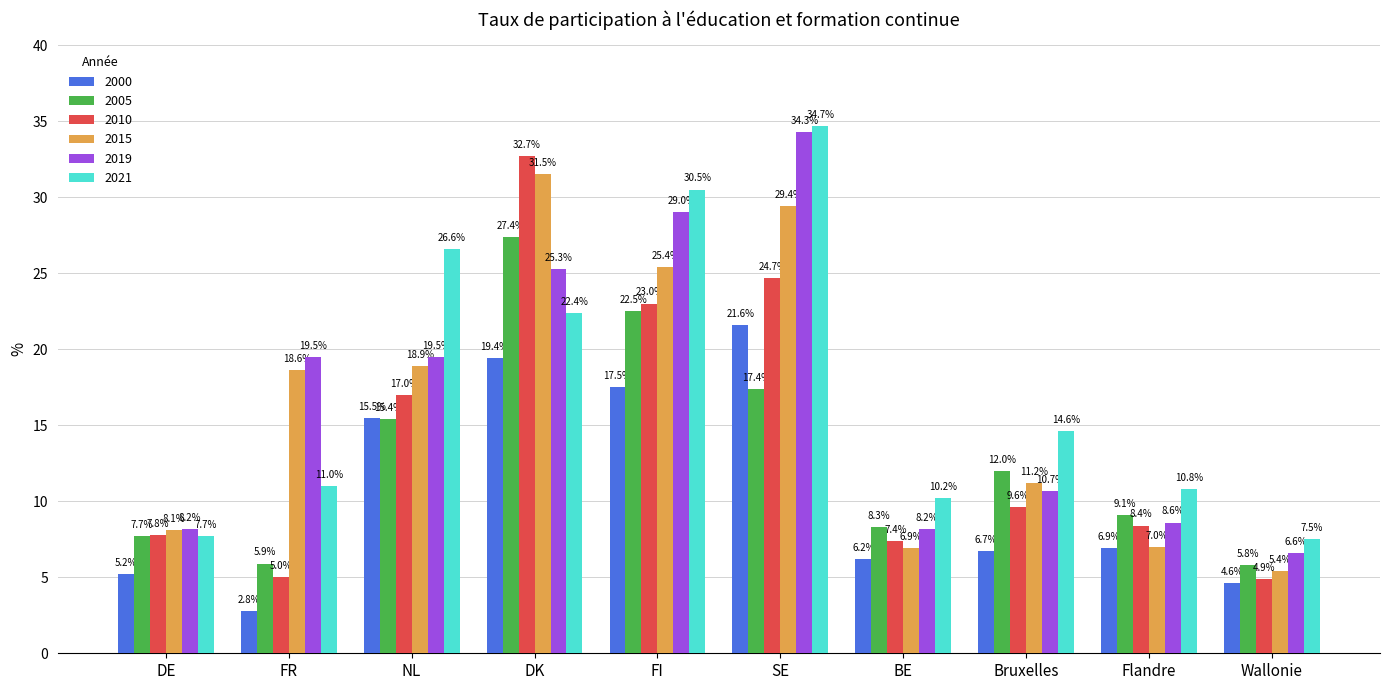

Reading left to right, what are all the values shown in this chart?

2000: DE=5.2	FR=2.8	NL=15.5	DK=19.4	FI=17.5	SE=21.6	BE=6.2	Bruxelles=6.7	Flandre=6.9	Wallonie=4.6
2005: DE=7.7	FR=5.9	NL=15.4	DK=27.4	FI=22.5	SE=17.4	BE=8.3	Bruxelles=12.0	Flandre=9.1	Wallonie=5.8
2010: DE=7.8	FR=5.0	NL=17.0	DK=32.7	FI=23.0	SE=24.7	BE=7.4	Bruxelles=9.6	Flandre=8.4	Wallonie=4.9
2015: DE=8.1	FR=18.6	NL=18.9	DK=31.5	FI=25.4	SE=29.4	BE=6.9	Bruxelles=11.2	Flandre=7.0	Wallonie=5.4
2019: DE=8.2	FR=19.5	NL=19.5	DK=25.3	FI=29.0	SE=34.3	BE=8.2	Bruxelles=10.7	Flandre=8.6	Wallonie=6.6
2021: DE=7.7	FR=11.0	NL=26.6	DK=22.4	FI=30.5	SE=34.7	BE=10.2	Bruxelles=14.6	Flandre=10.8	Wallonie=7.5